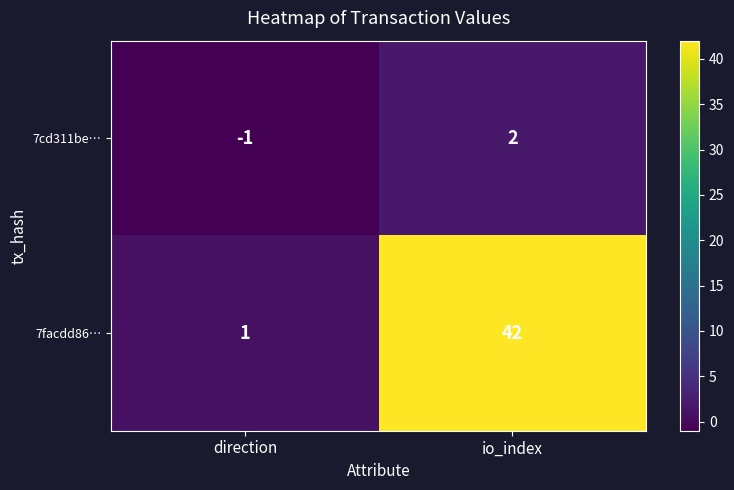

Which series has the largest range (max minus min)?

7facdd86…